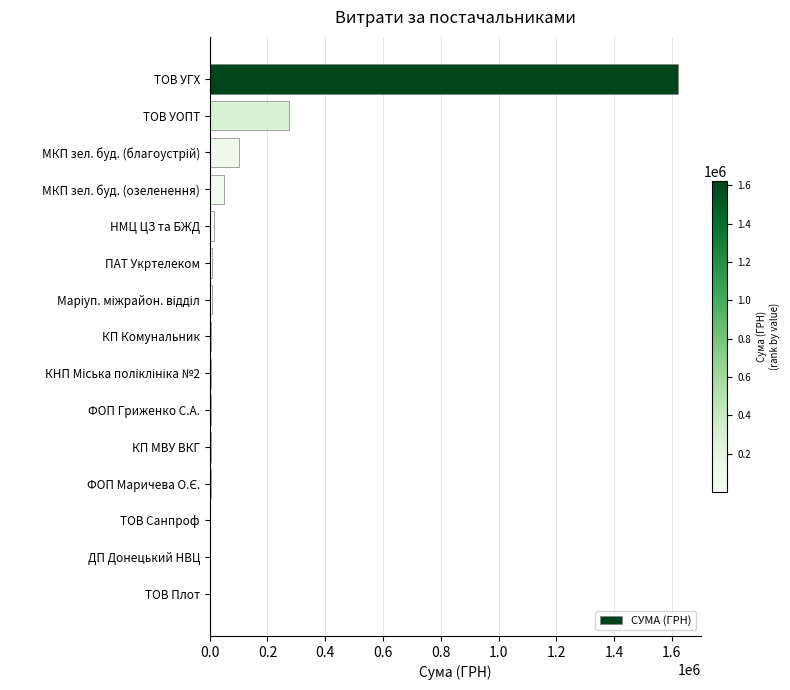

What is the sum of all values?

2101695.9